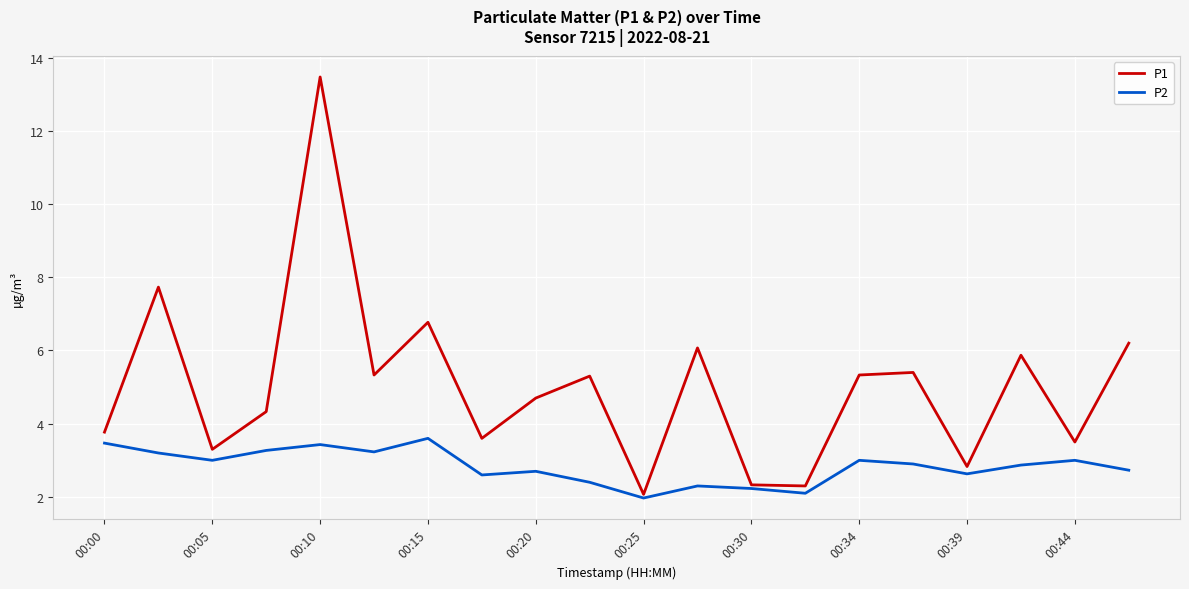

Which series has the largest total across all categories?

P1